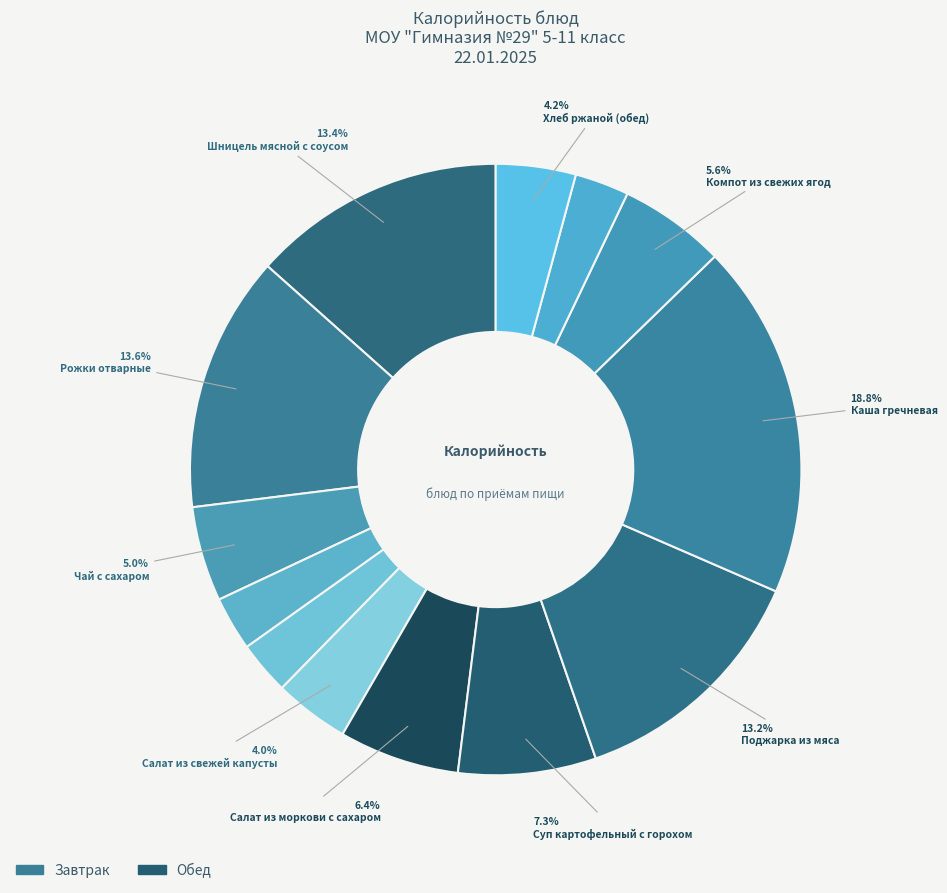

How many slices are in this pie chart?

13